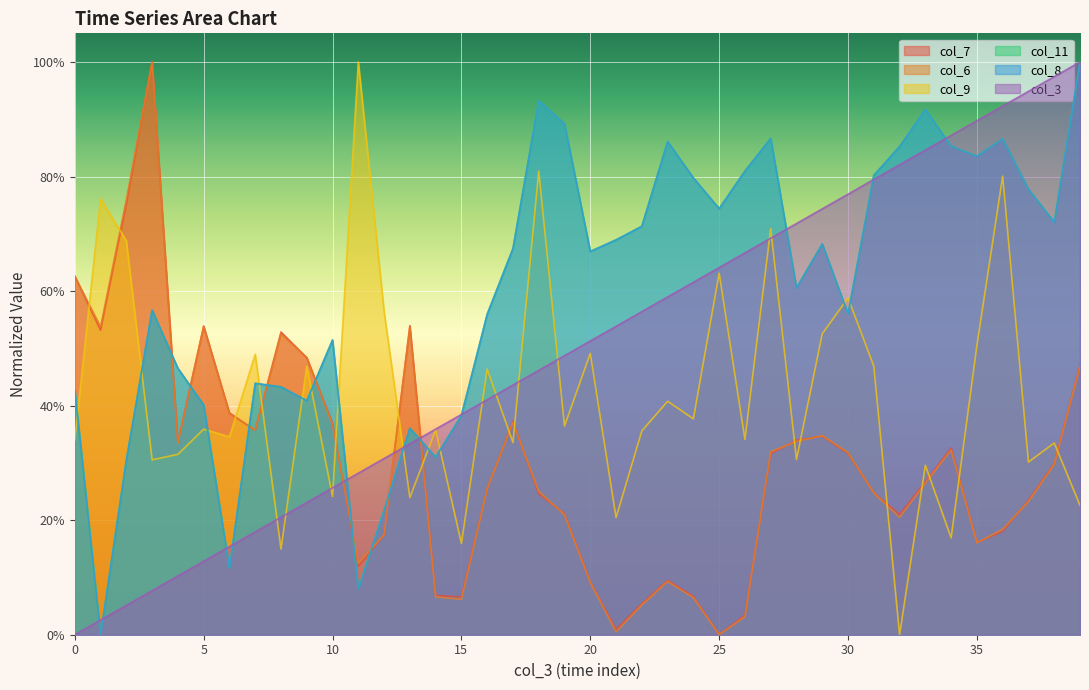

Rank the categories by col_8 value from lowest to highest.

1, 11, 6, 12, 2, 14, 13, 15, 5, 9, 0, 8, 7, 4, 10, 16, 30, 3, 28, 20, 17, 29, 21, 22, 38, 25, 37, 24, 31, 26, 35, 32, 34, 23, 36, 27, 19, 33, 18, 39